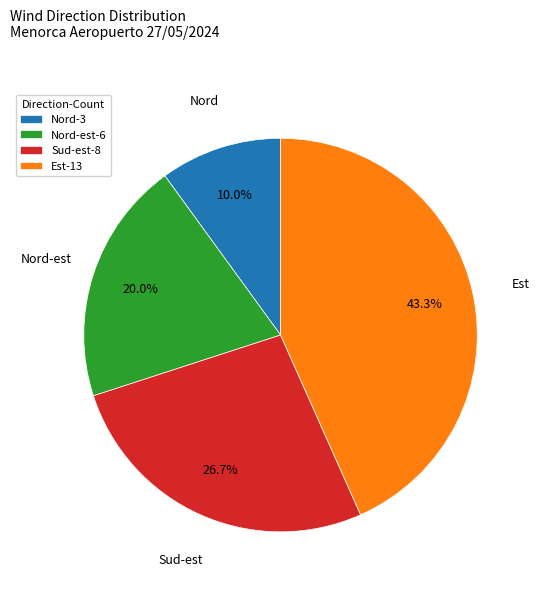

Is the sum of Est-13 and Nord-3 greater than half?

Yes